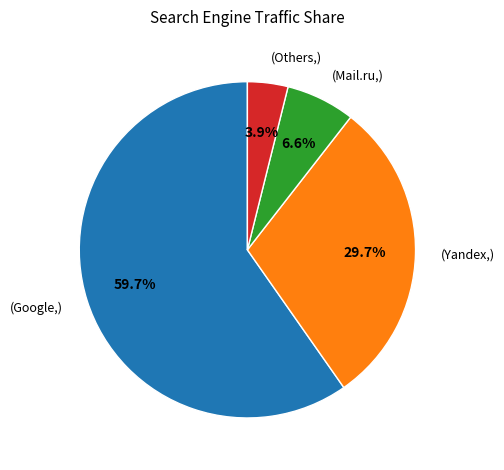

Is there any slice that represents more than half of the pie?

Yes